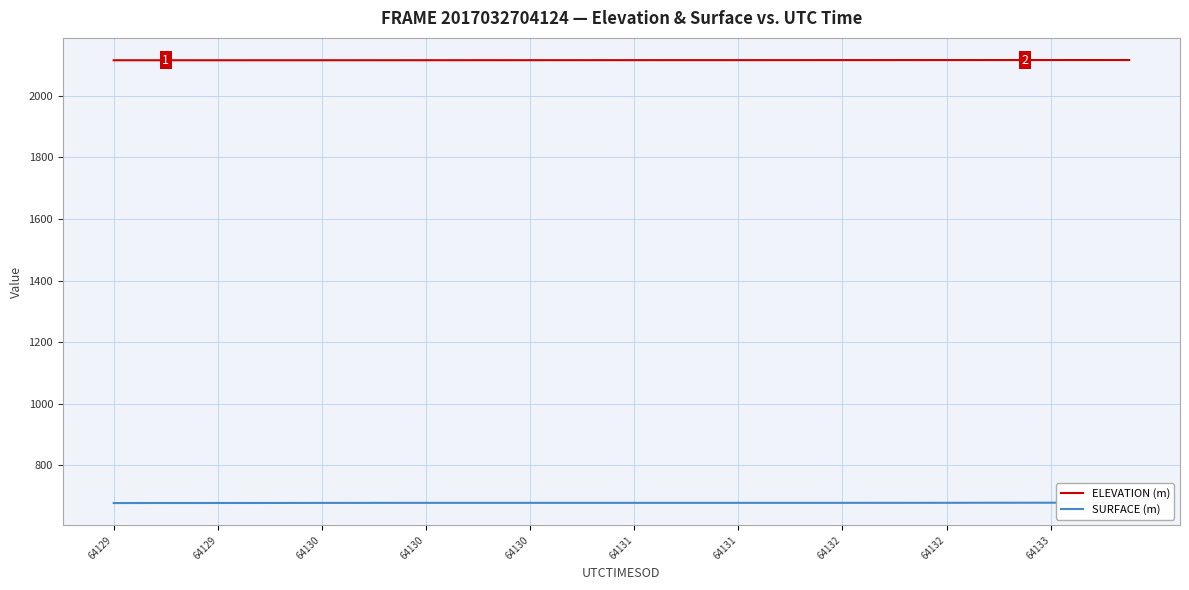

What are all the series names shown in the legend?

ELEVATION (m), SURFACE (m)